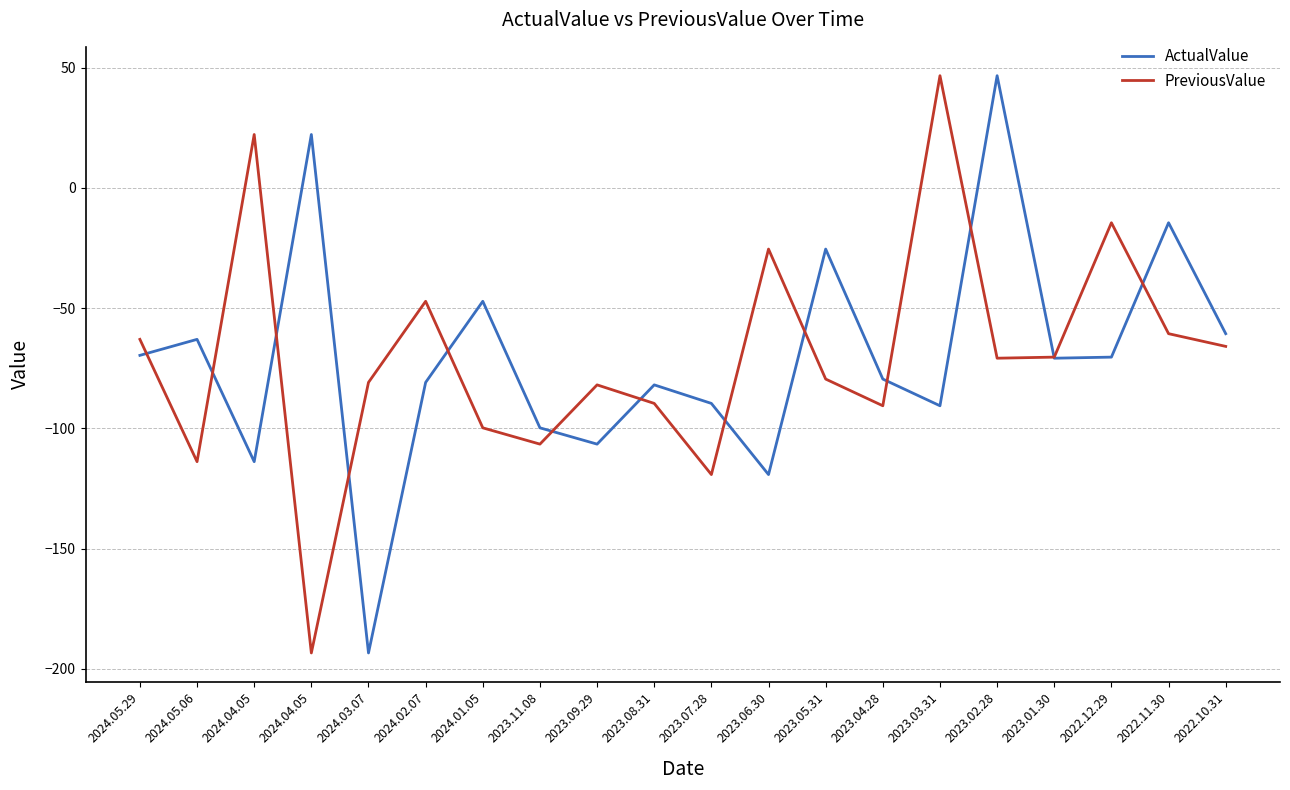

How many values in PreviousValue are below zero?

18